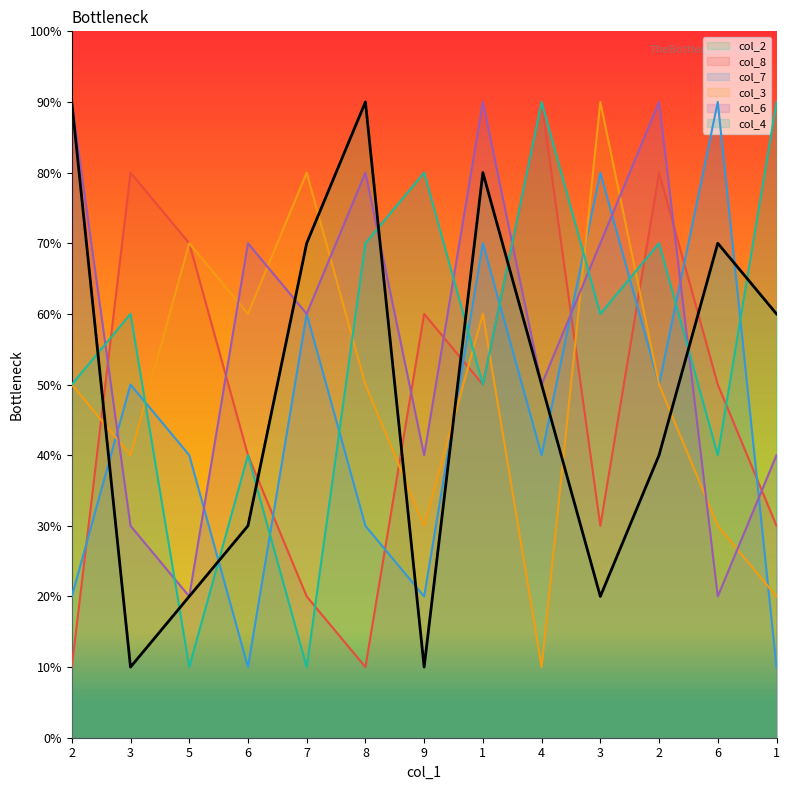

How many categories are shown in the chart?

13